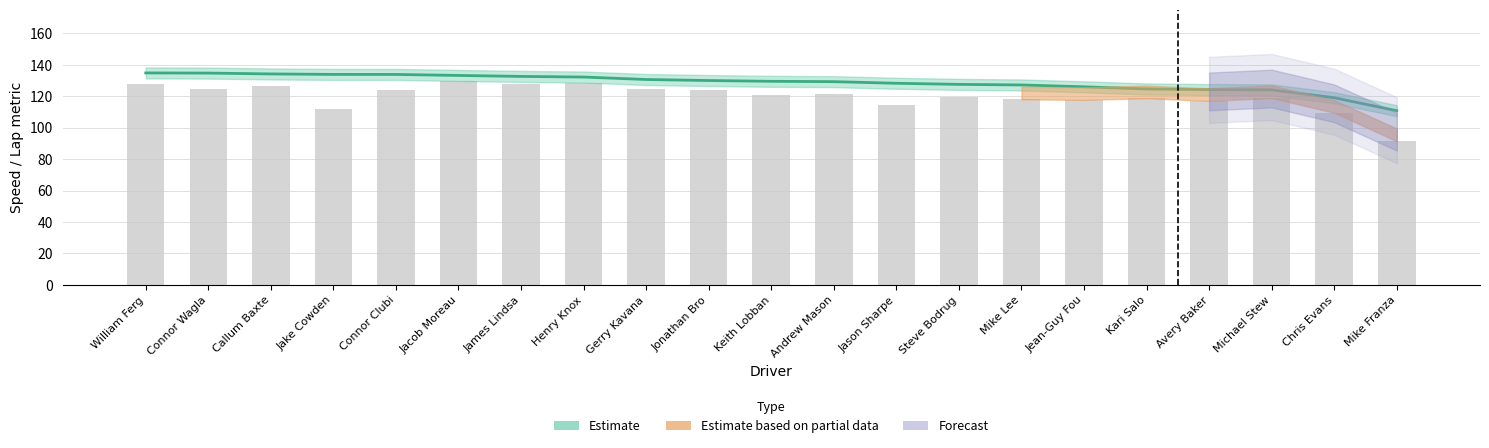

Is it true that the value at Callum Baxte is 73.2?

False